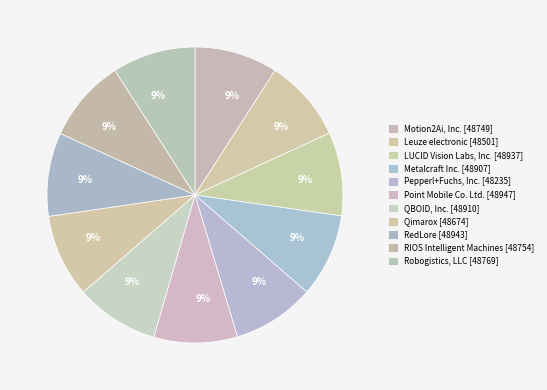

Between Qimarox and Robogistics, LLC, which is larger?

Robogistics, LLC